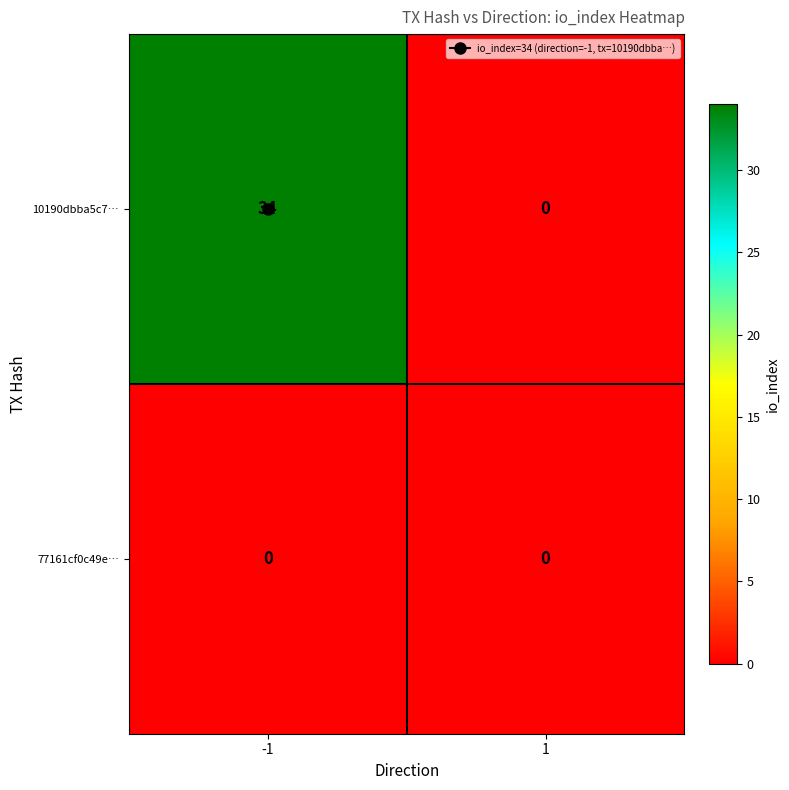

Which series has the largest range (max minus min)?

10190dbba5c7…